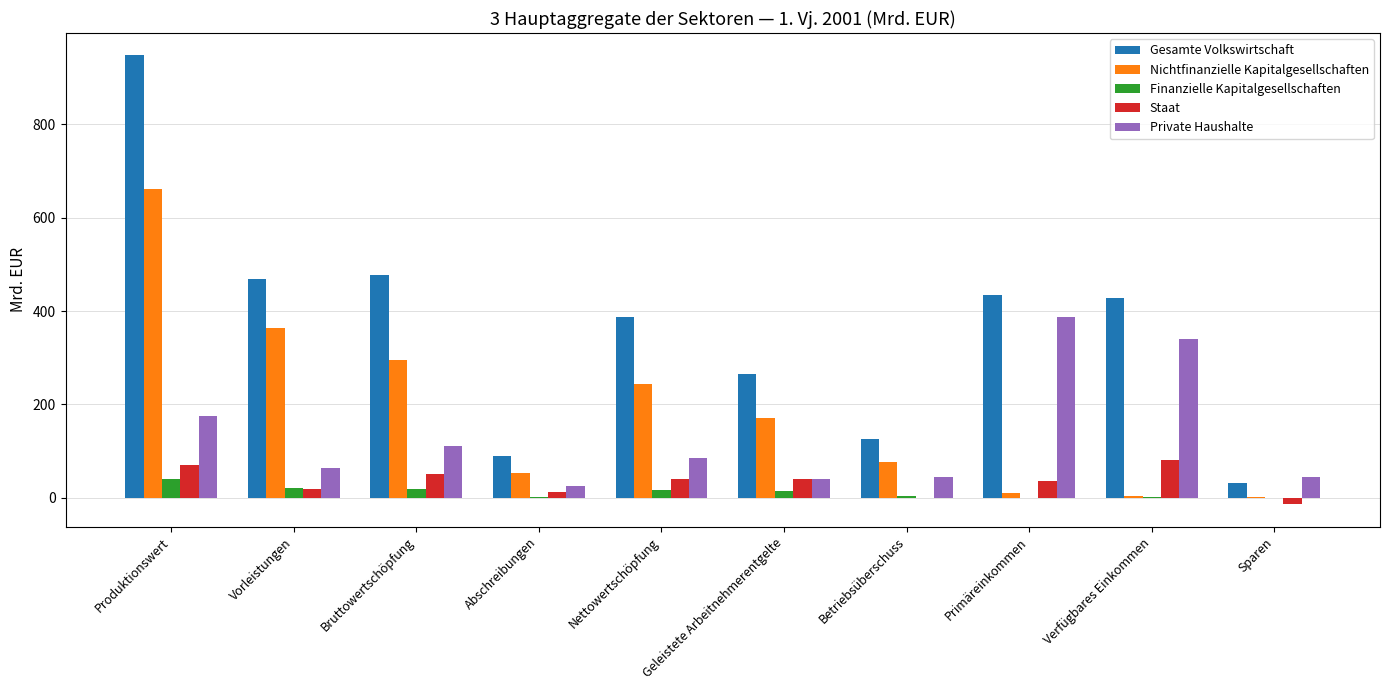

What is the greatest value displayed?

947.8